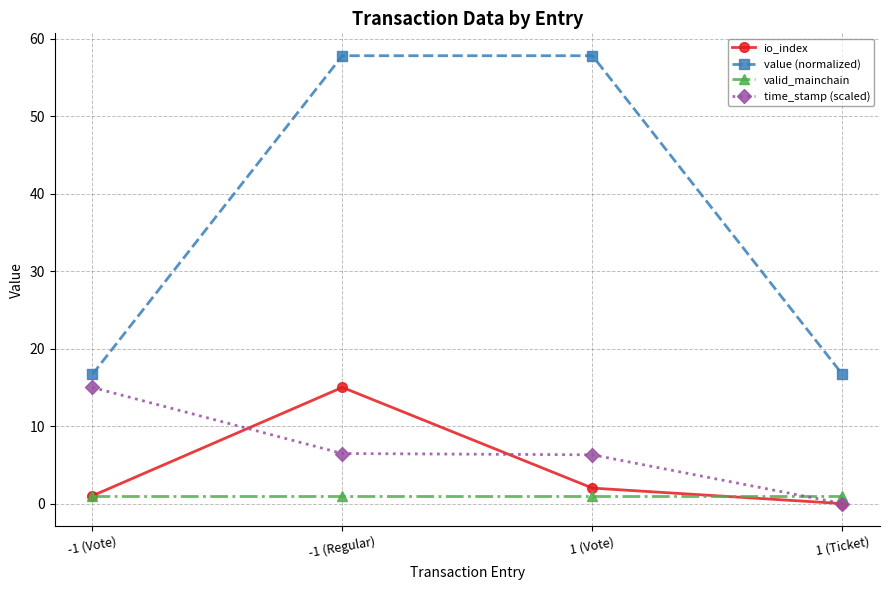

What is the difference between the second highest and minimum values in the value (normalized) series?

41.1